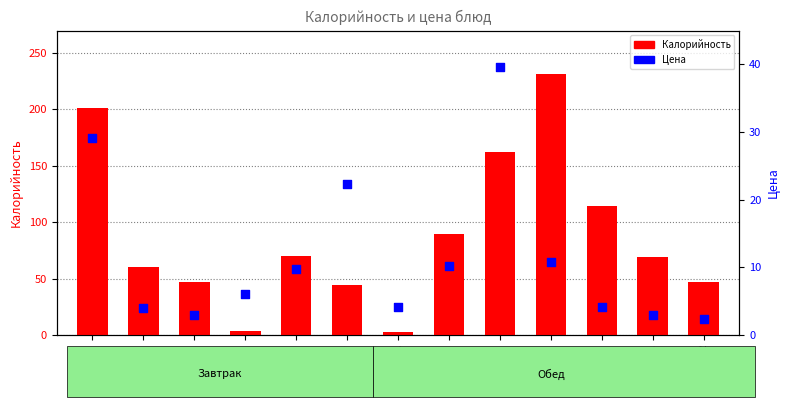

What is the total value across all series at щи?

99.9